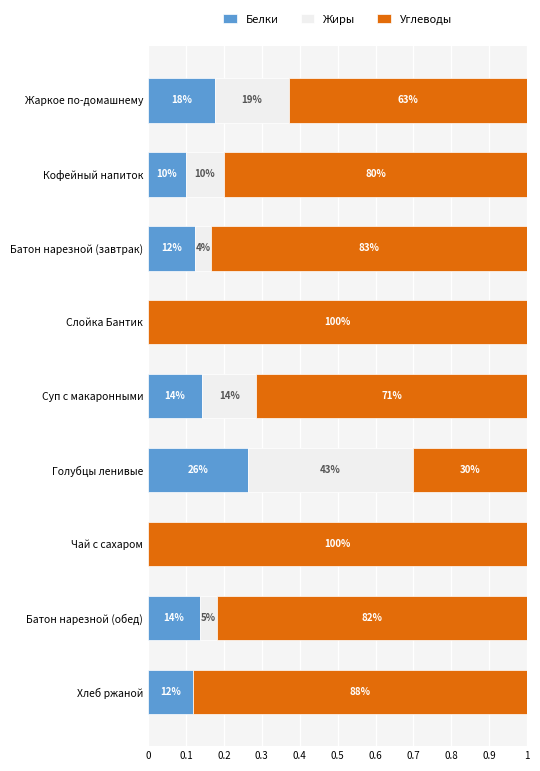

What are all the series names shown in the legend?

Белки, Жиры, Углеводы